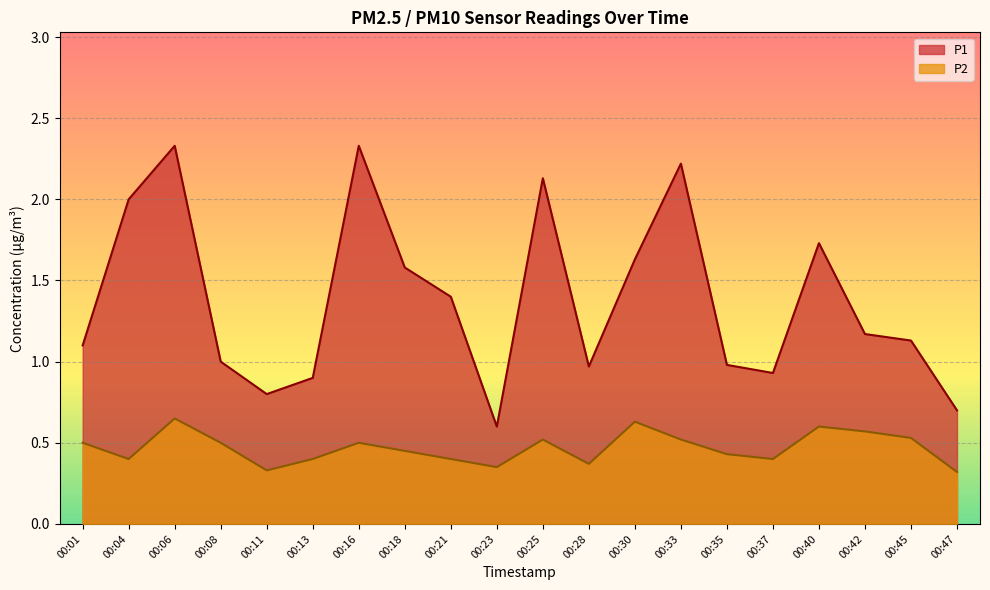

What is the lowest value of the P2 series?

0.3